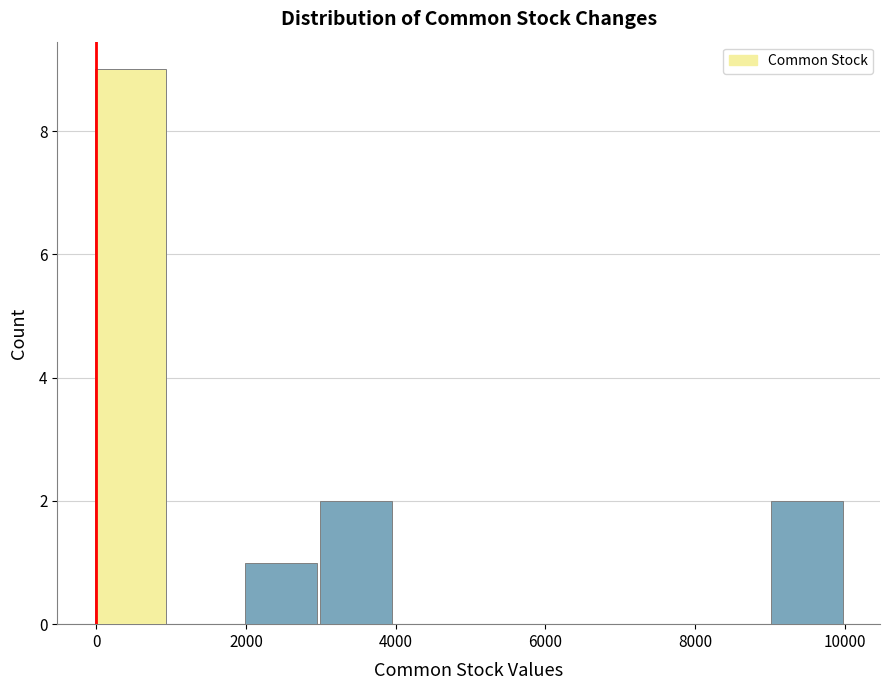

How tall is the bar that spans 9000 to 10000 on the x-axis? Neither the bar edges nor the heights are printed on the chart, so give them approximately, as read against the axes.

2